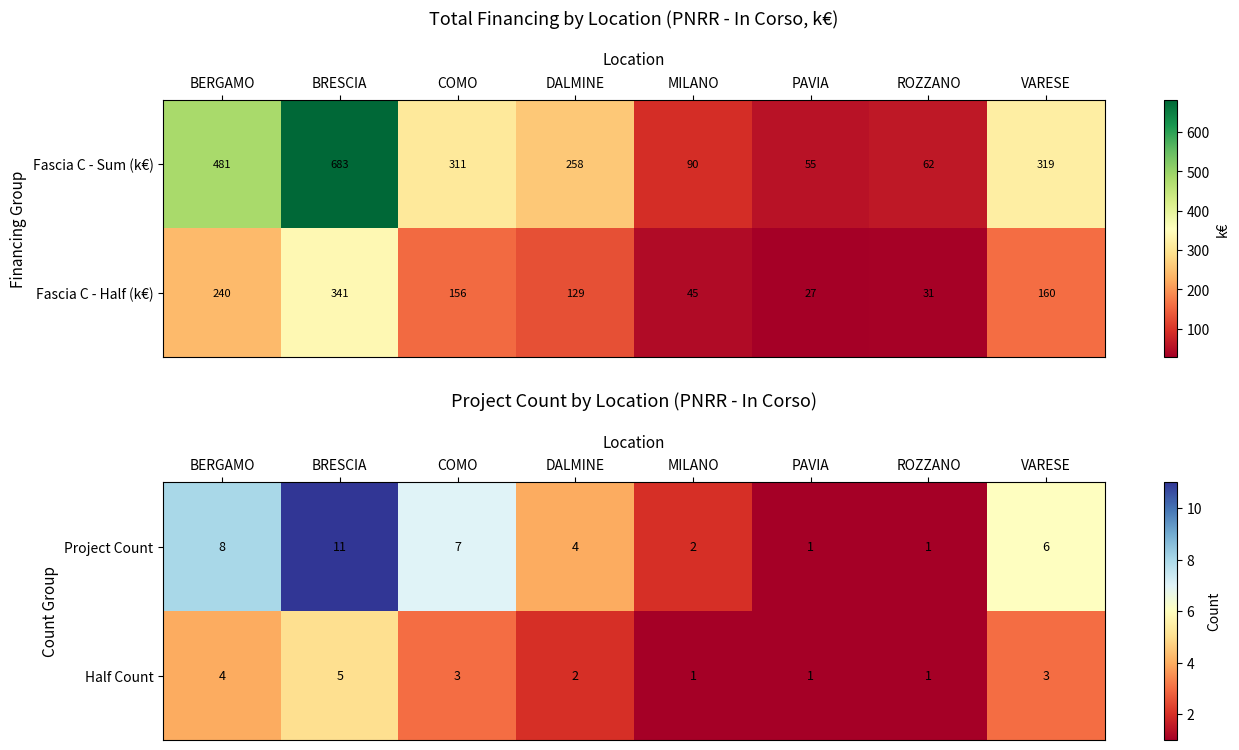

What is the difference between the maximum and minimum values in the Half Count series?

4